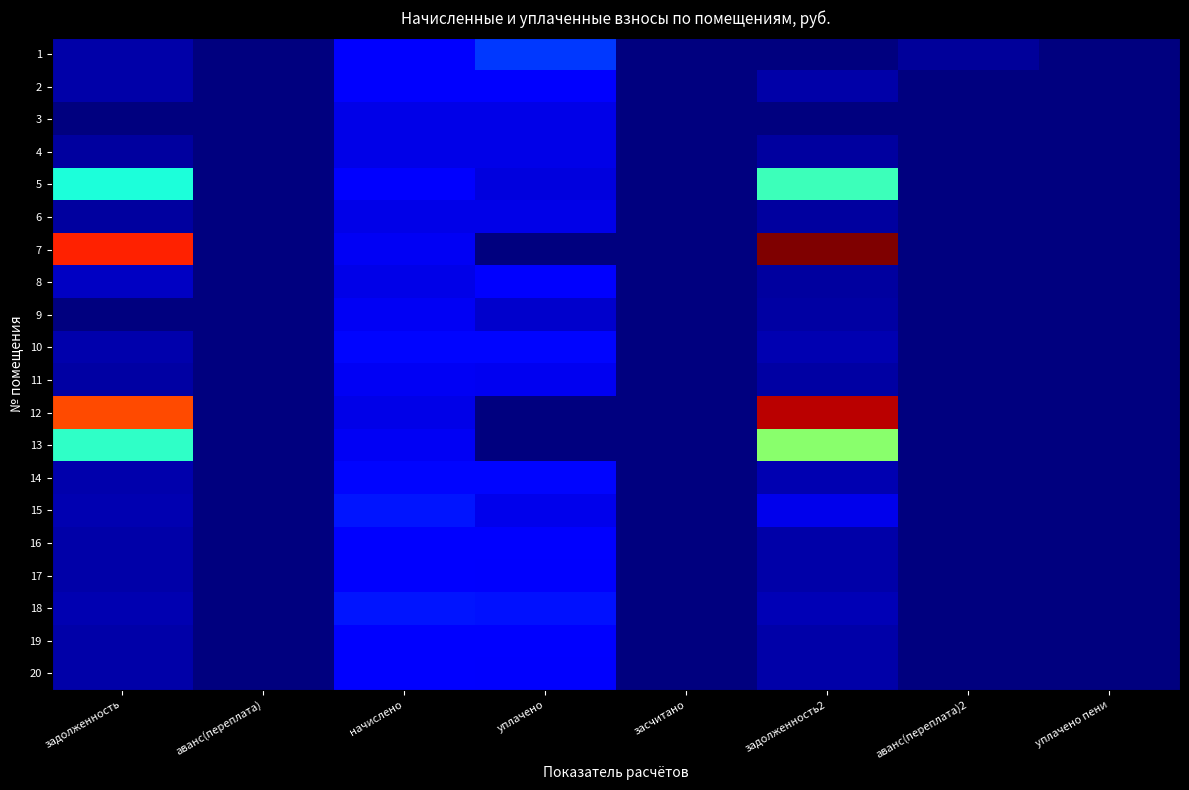

What is the maximum value shown in the chart?

8333.9